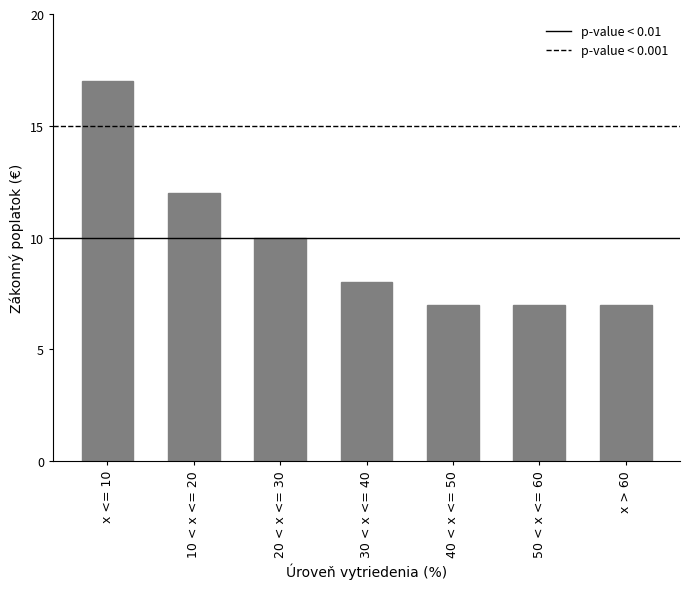

What is the label of the 1st bar from the right?

x > 60